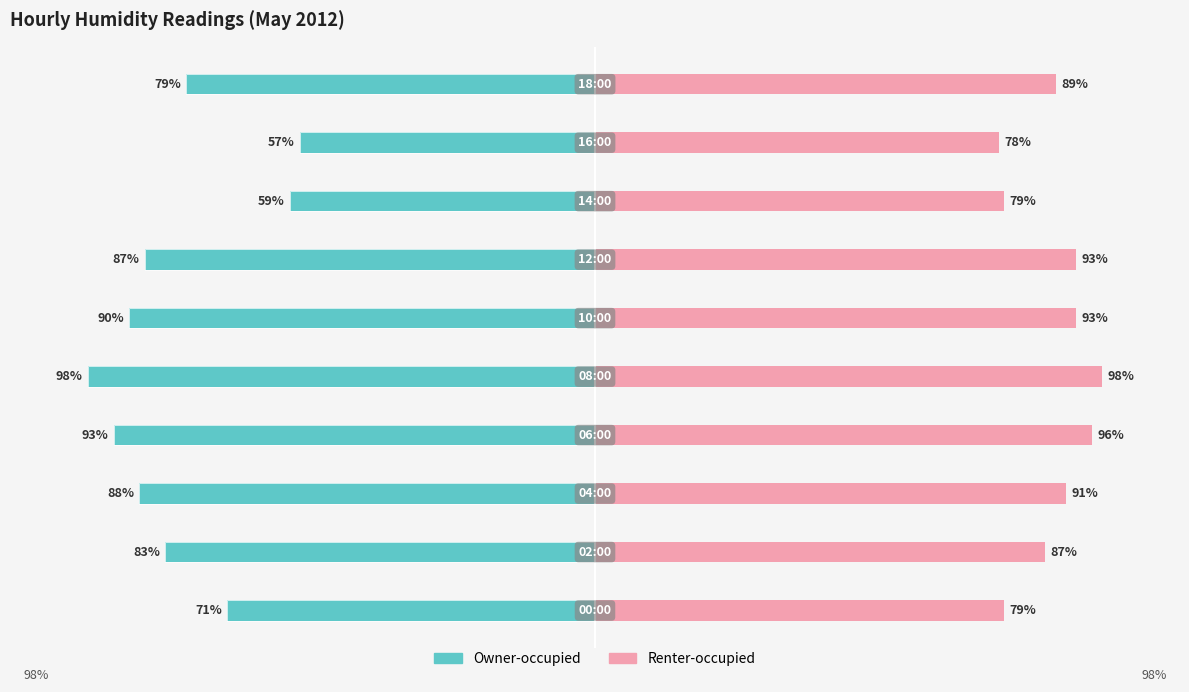

Which category has the highest value in the Owner-occupied series?

8